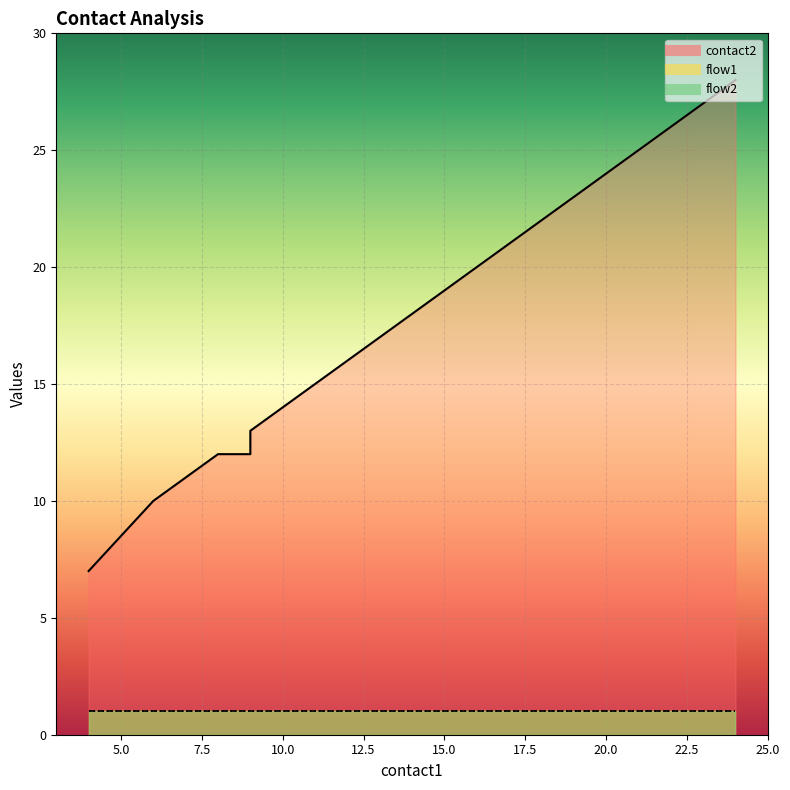

Which series changed the most between 10 and 15?

contact2